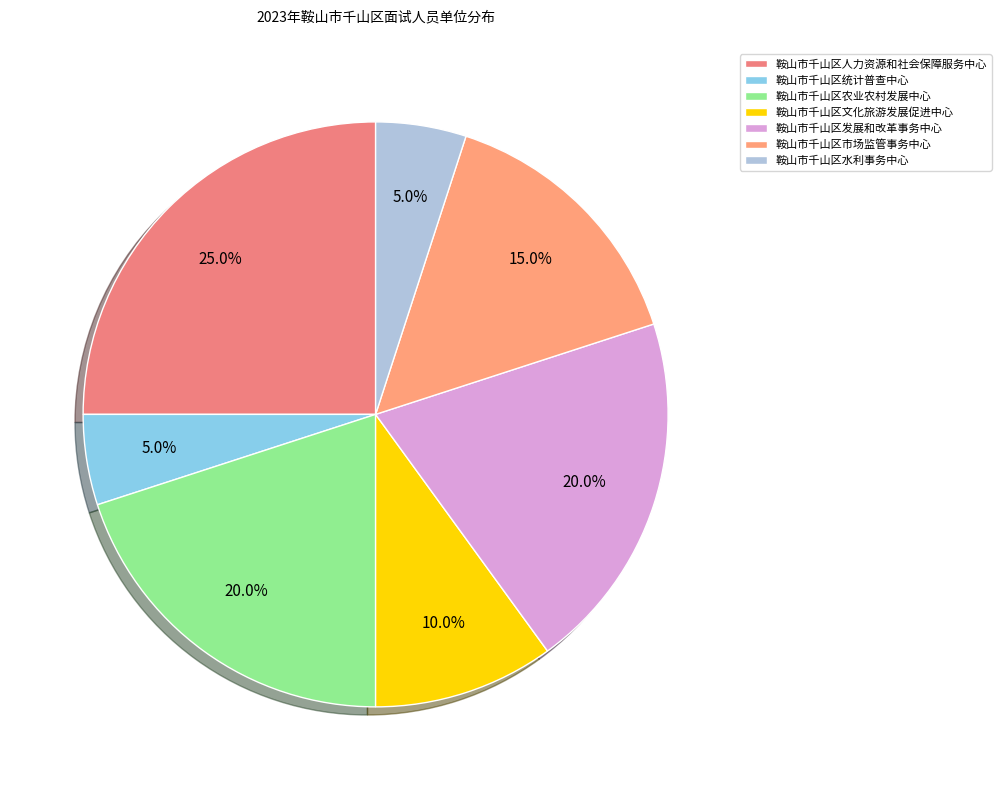

To the nearest percent, what is the difference between the 鞍山市千山区水利事务中心 and 鞍山市千山区文化旅游发展促进中心 slice percentages?

5%